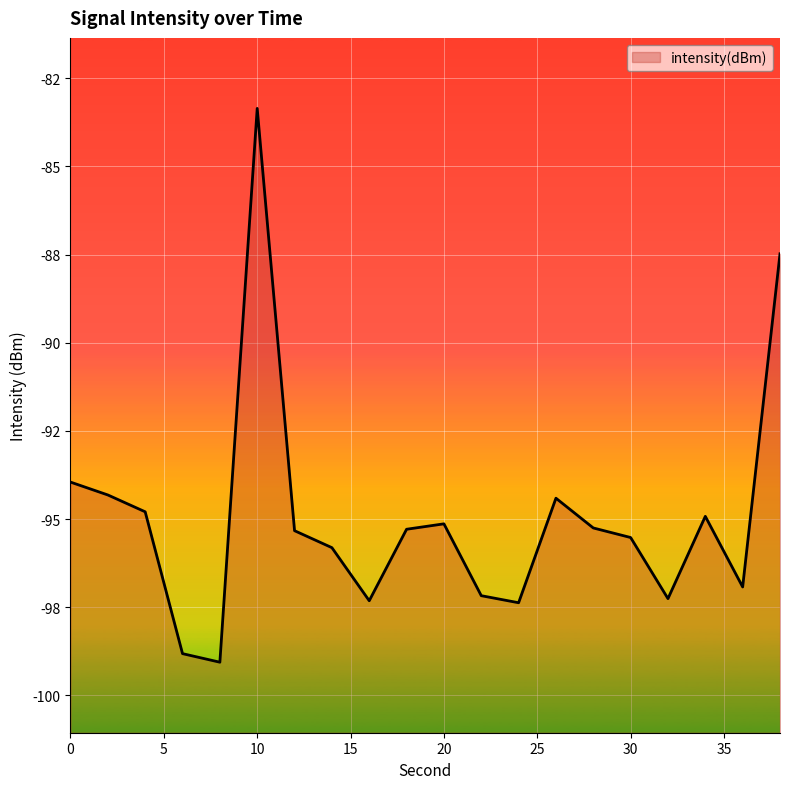

The value at 0 is -94.0. True or false?

True